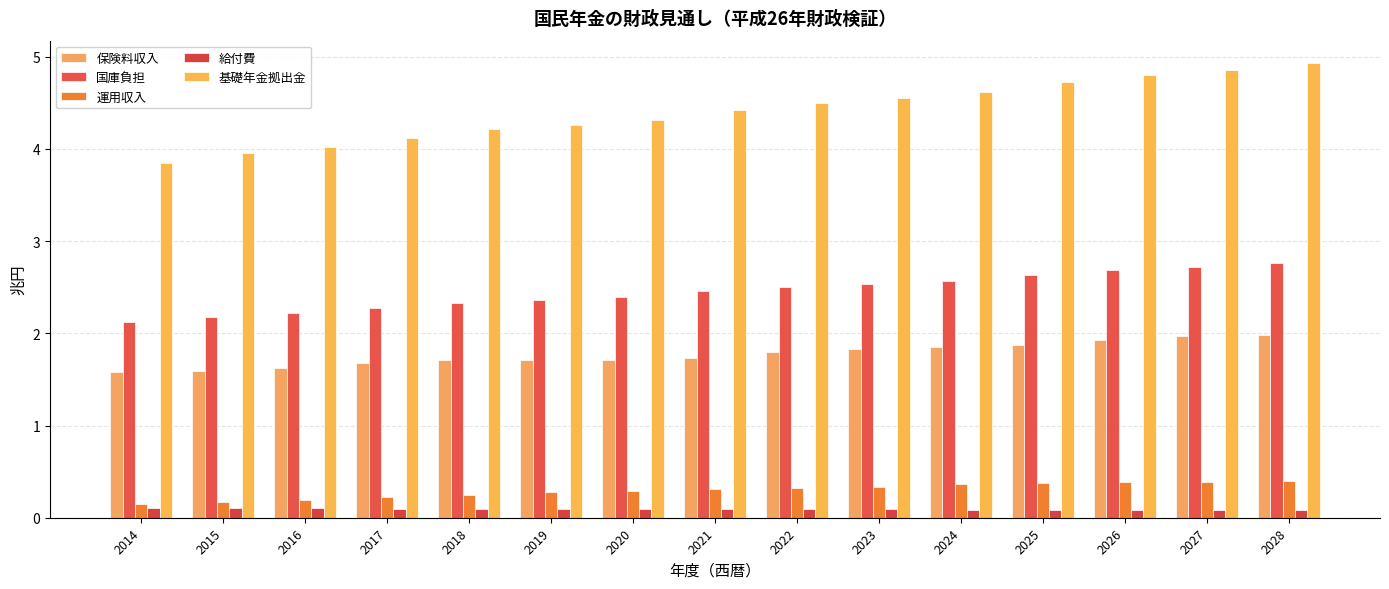

Reading right to left, list all the values displayed in this chart.

保険料収入: 2.0	2.0	1.9	1.9	1.8	1.8	1.8	1.7	1.7	1.7	1.7	1.7	1.6	1.6	1.6
国庫負担: 2.8	2.7	2.7	2.6	2.6	2.5	2.5	2.5	2.4	2.4	2.3	2.3	2.2	2.2	2.1
運用収入: 0.4	0.4	0.4	0.4	0.4	0.3	0.3	0.3	0.3	0.3	0.2	0.2	0.2	0.2	0.1
給付費: 0.1	0.1	0.1	0.1	0.1	0.1	0.1	0.1	0.1	0.1	0.1	0.1	0.1	0.1	0.1
基礎年金拠出金: 4.9	4.9	4.8	4.7	4.6	4.6	4.5	4.4	4.3	4.3	4.2	4.1	4.0	4.0	3.8